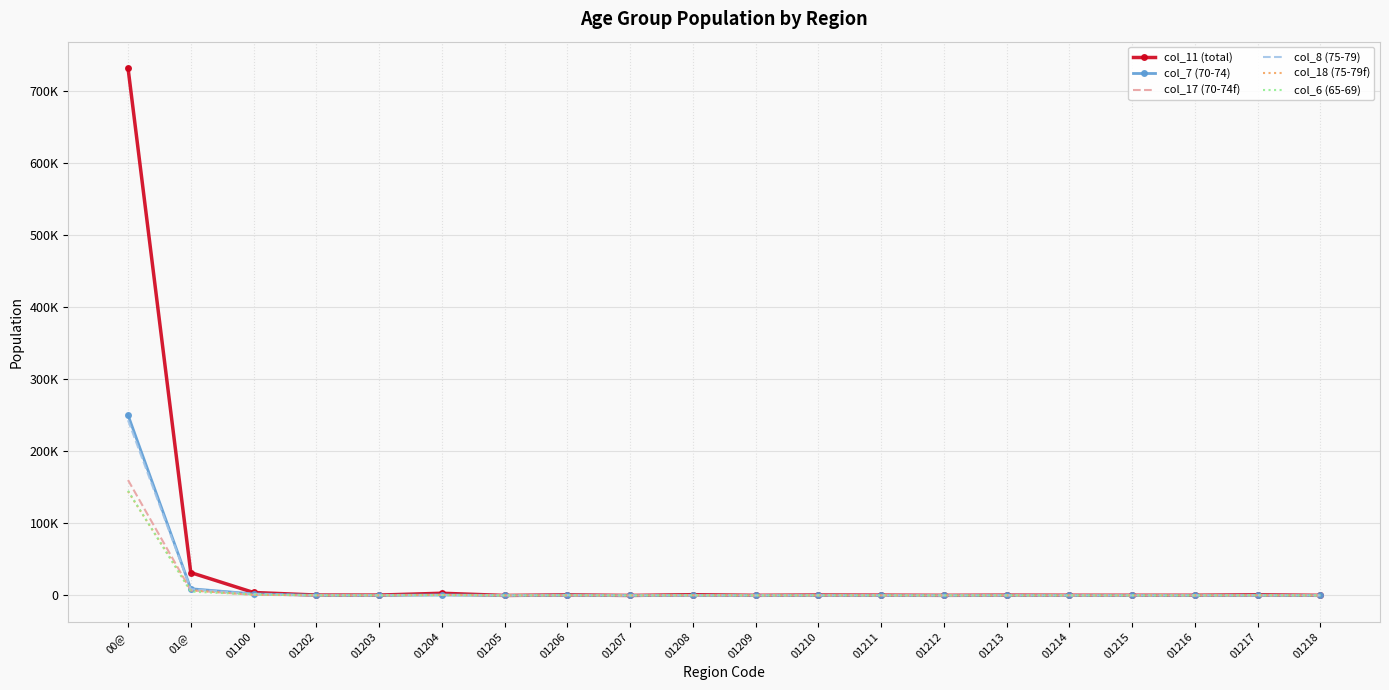

List the labels in order of col_8 (75-79) value, smallest first.

01207, 01205, 01218, 01209, 01212, 01214, 01215, 01216, 01211, 01213, 01202, 01210, 01203, 01217, 01208, 01206, 01204, 01100, 01@, 00@